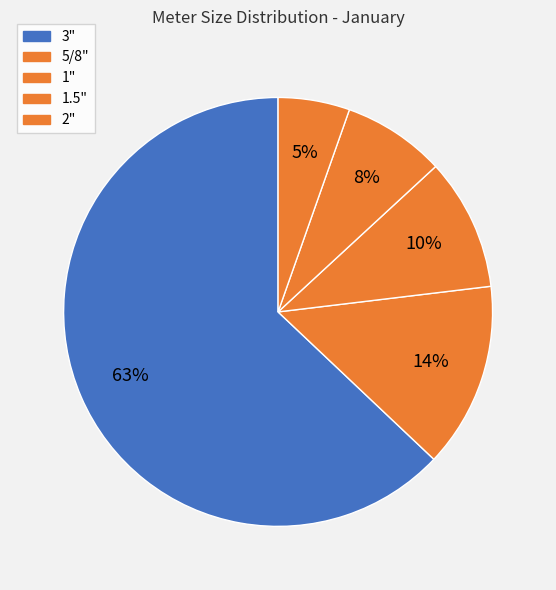

Is there any slice that represents more than half of the pie?

Yes